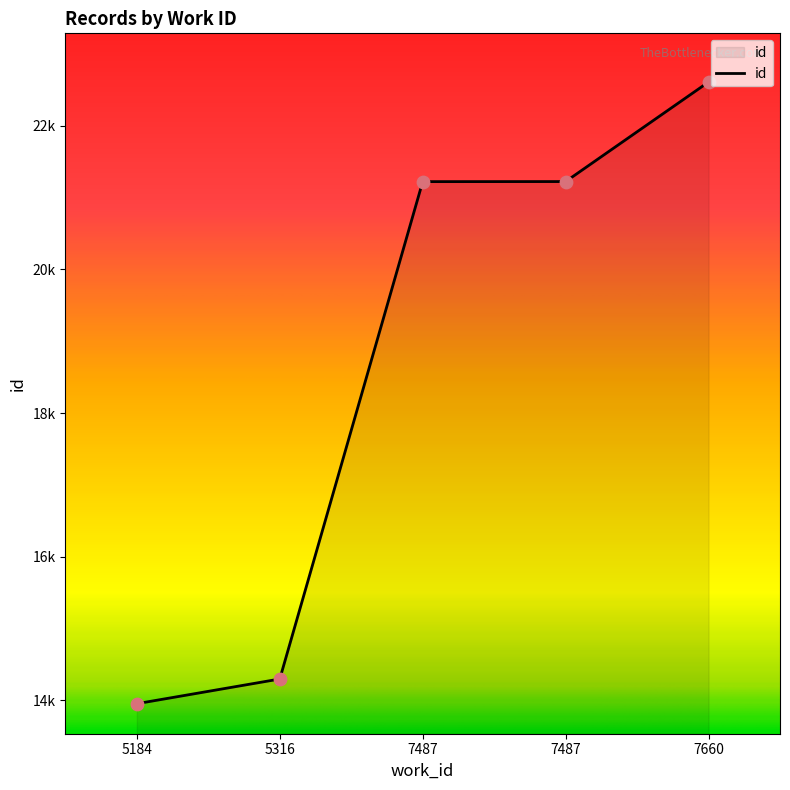

Approximately how many times larger is the value at 5184 compared to 7660?

0.6